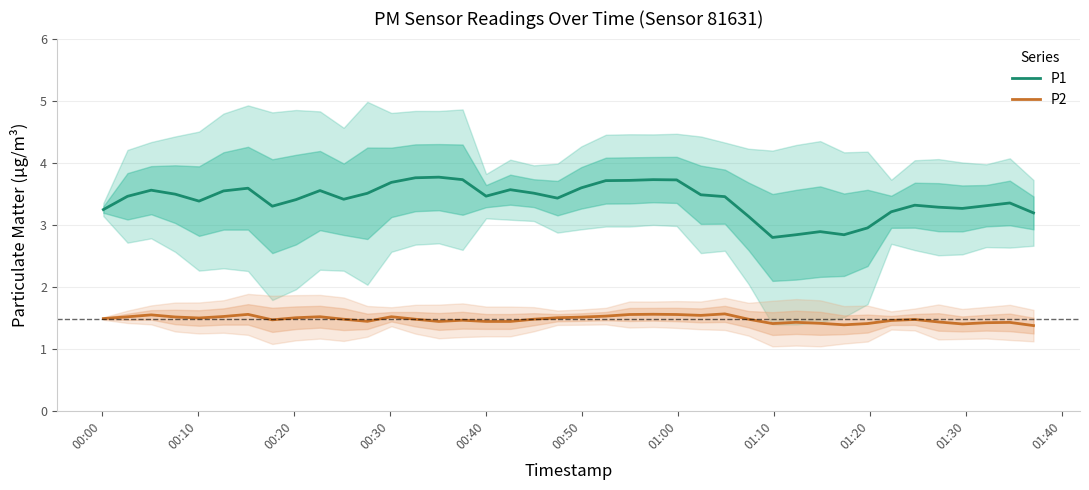

List the series in order of their overall mean, lowest first.

P2, P1